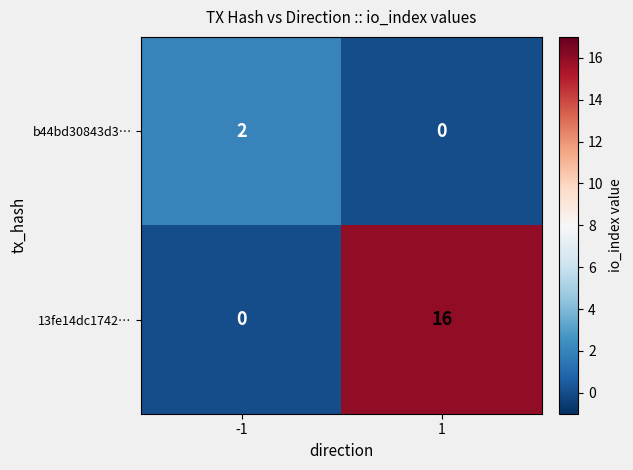

Is it true that 13fe14dc1742… equals -7 at -1?

False